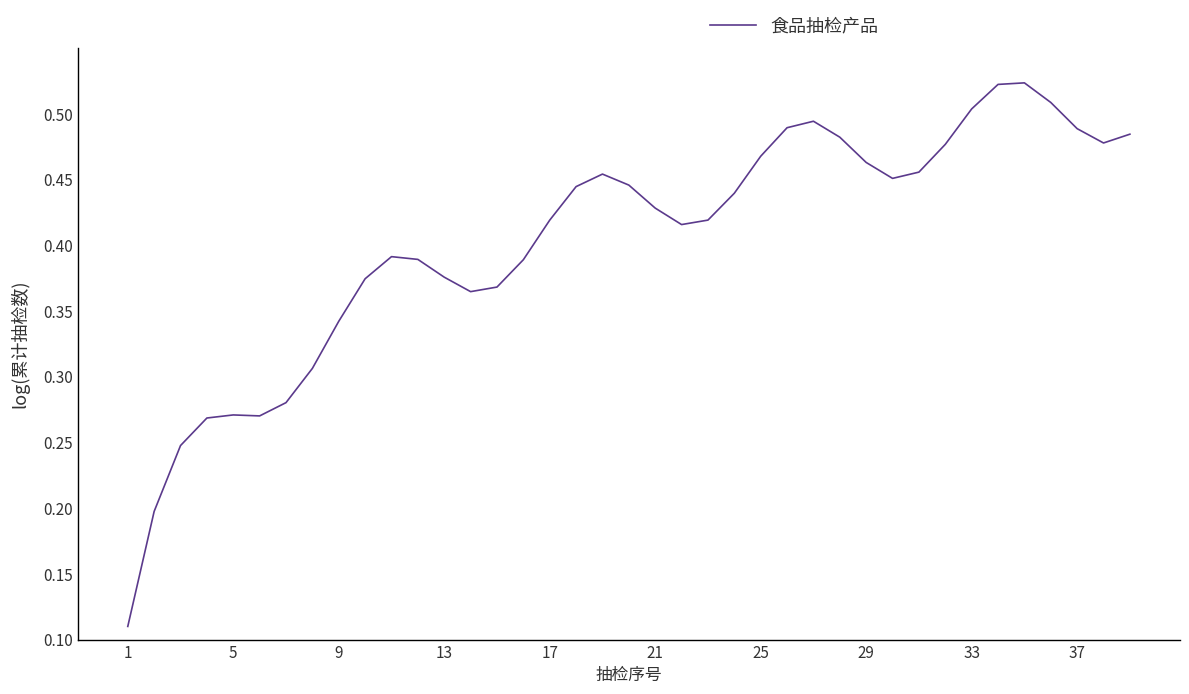

How many lines are shown in the chart?

1